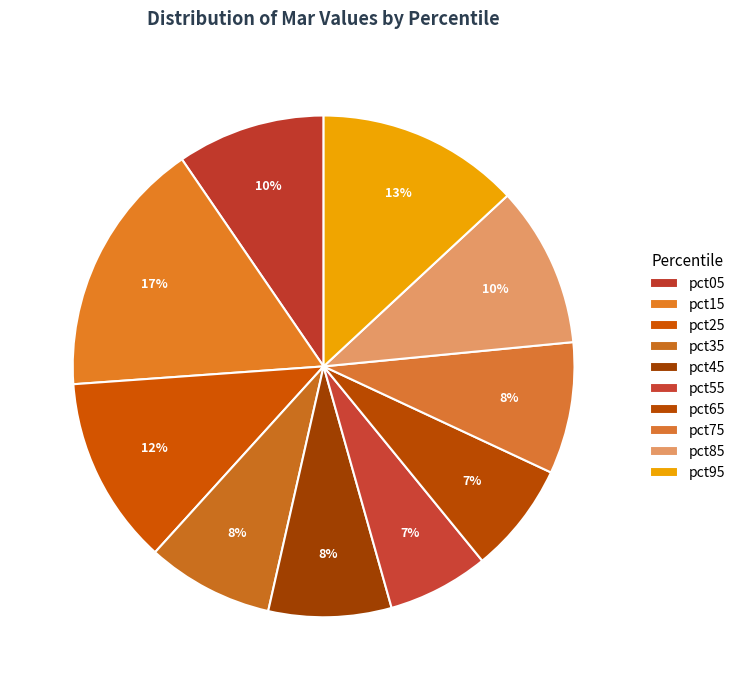

How many slices are in this pie chart?

10